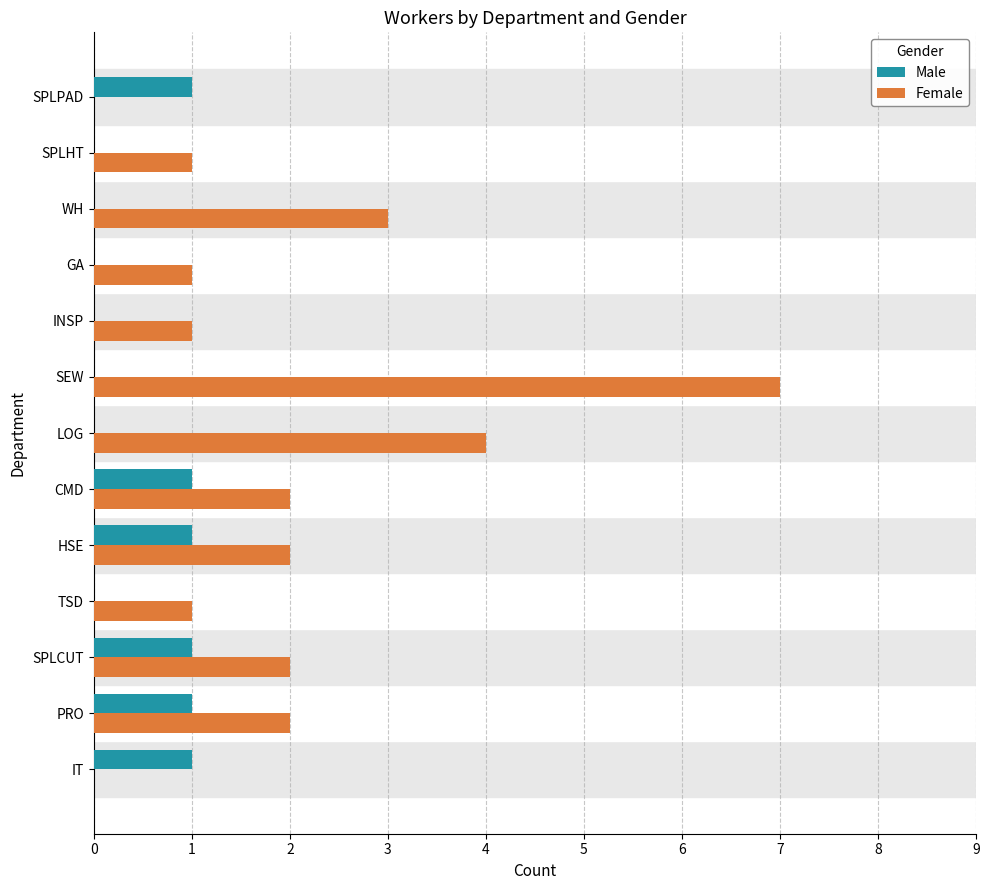

Which series has the largest total across all categories?

Female